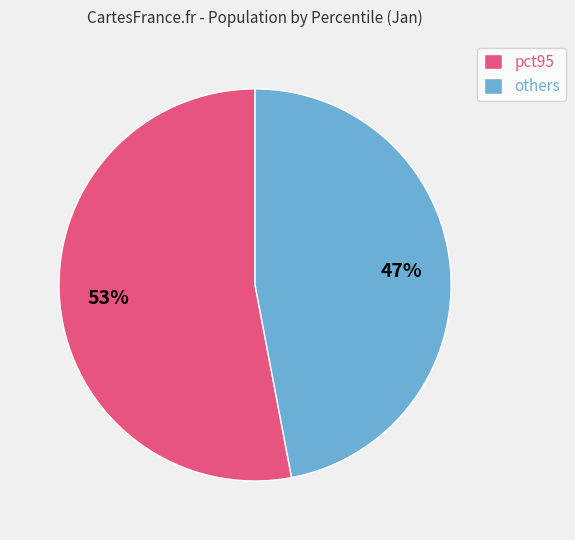

What is the smallest slice in the pie chart?

others